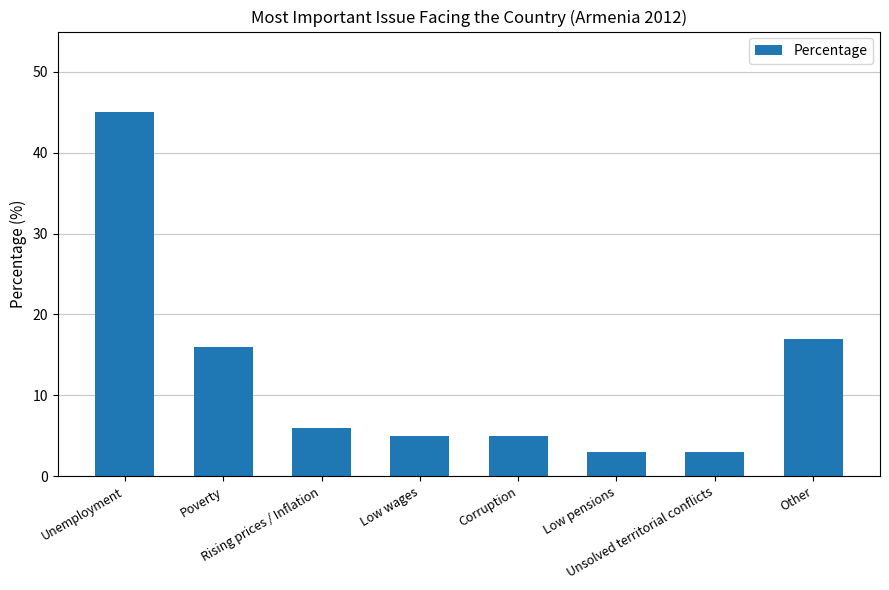

What is the difference between the values at Low wages and Unemployment?

40